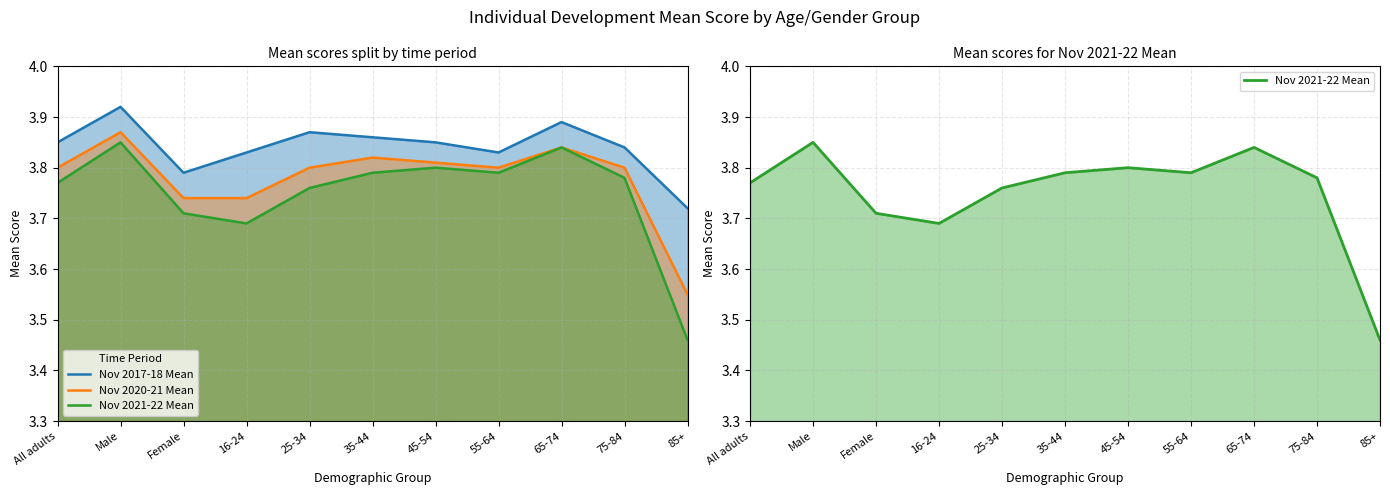

True or false: Nov 2017-18 Mean and Nov 2021-22 Mean intersect in this chart.

False